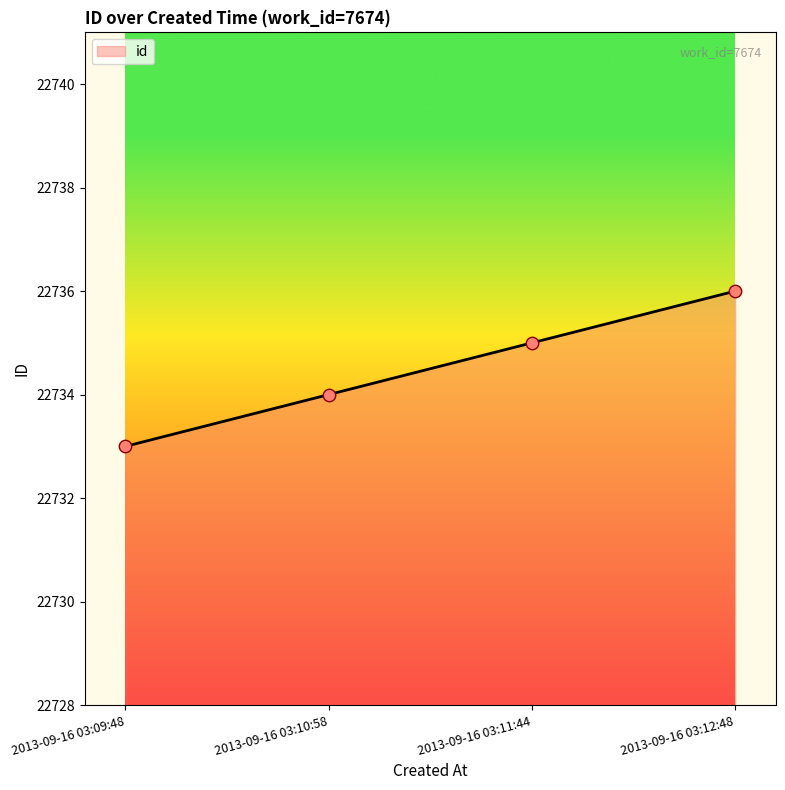

Approximately how many times larger is the value at 2013-09-16 03:10:58 compared to 2013-09-16 03:11:44?

1.0